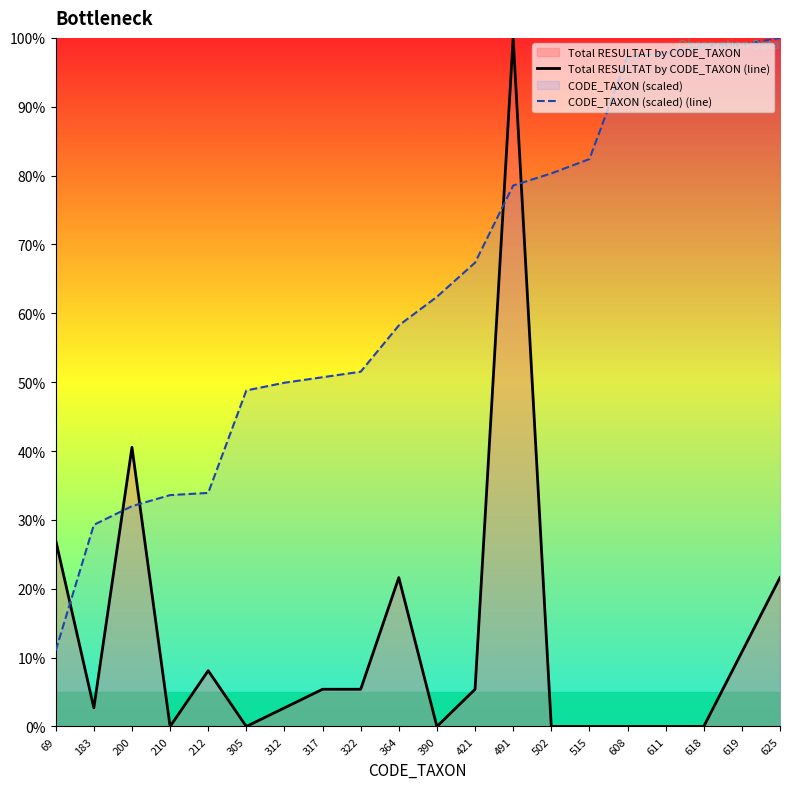

True or false: CODE_TAXON (scaled) (line) has more than 2 interior local peaks.

False